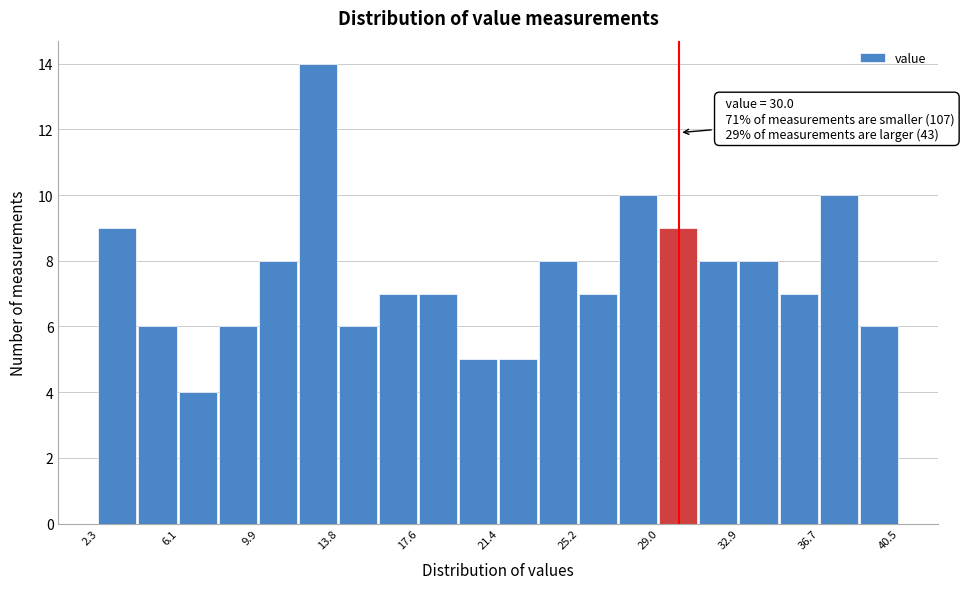

Around what value on the x-axis is the tallest bar? Give the approximate position of its centre, as read against the axis.

13.0